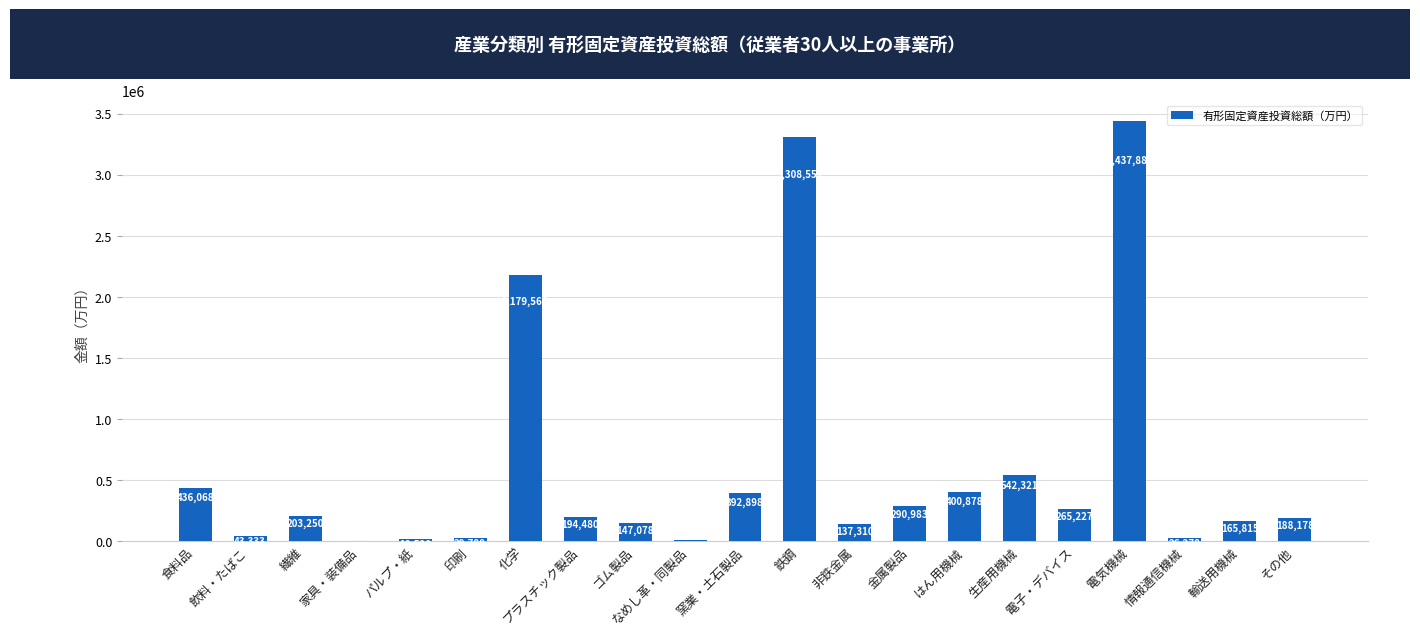

True or false: the data shows 43333 at 飲料・たばこ.

True